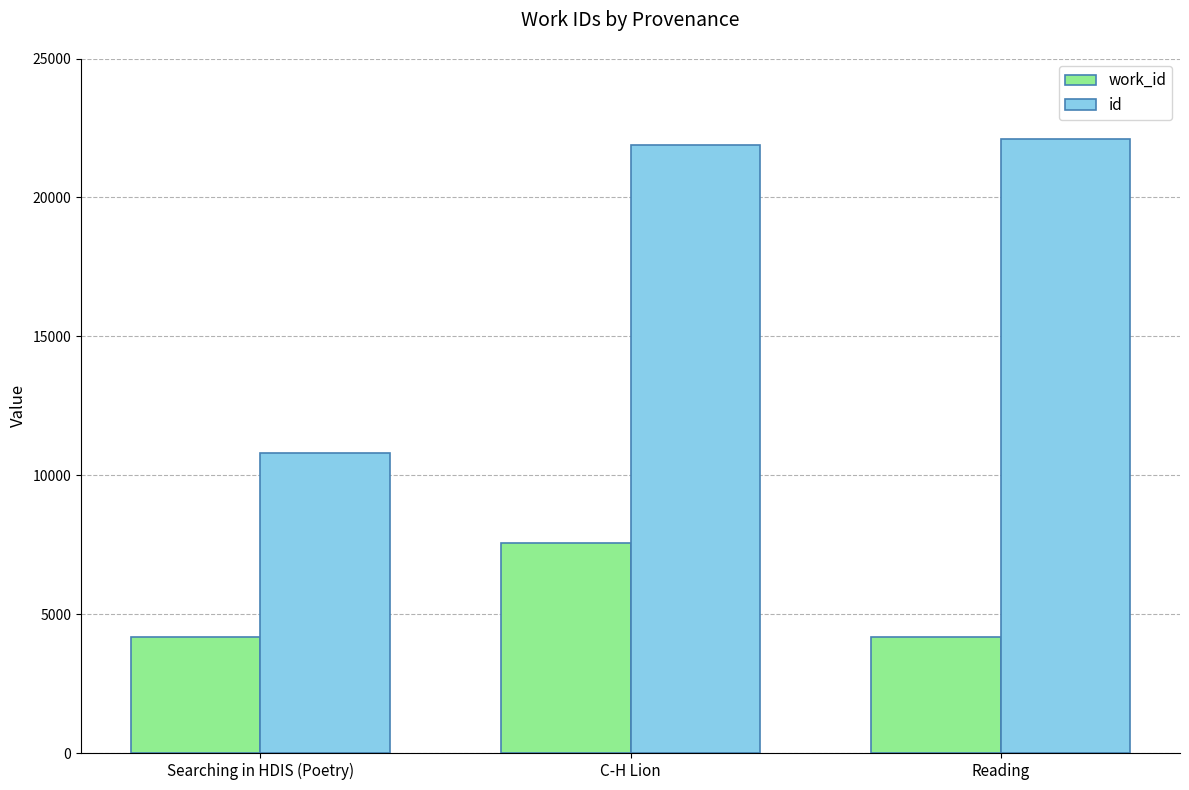

Reading right to left, what are all the values shown in this chart?

work_id: Reading=4167	C-H Lion=7551	Searching in HDIS (Poetry)=4167
id: Reading=22103	C-H Lion=21904	Searching in HDIS (Poetry)=10800